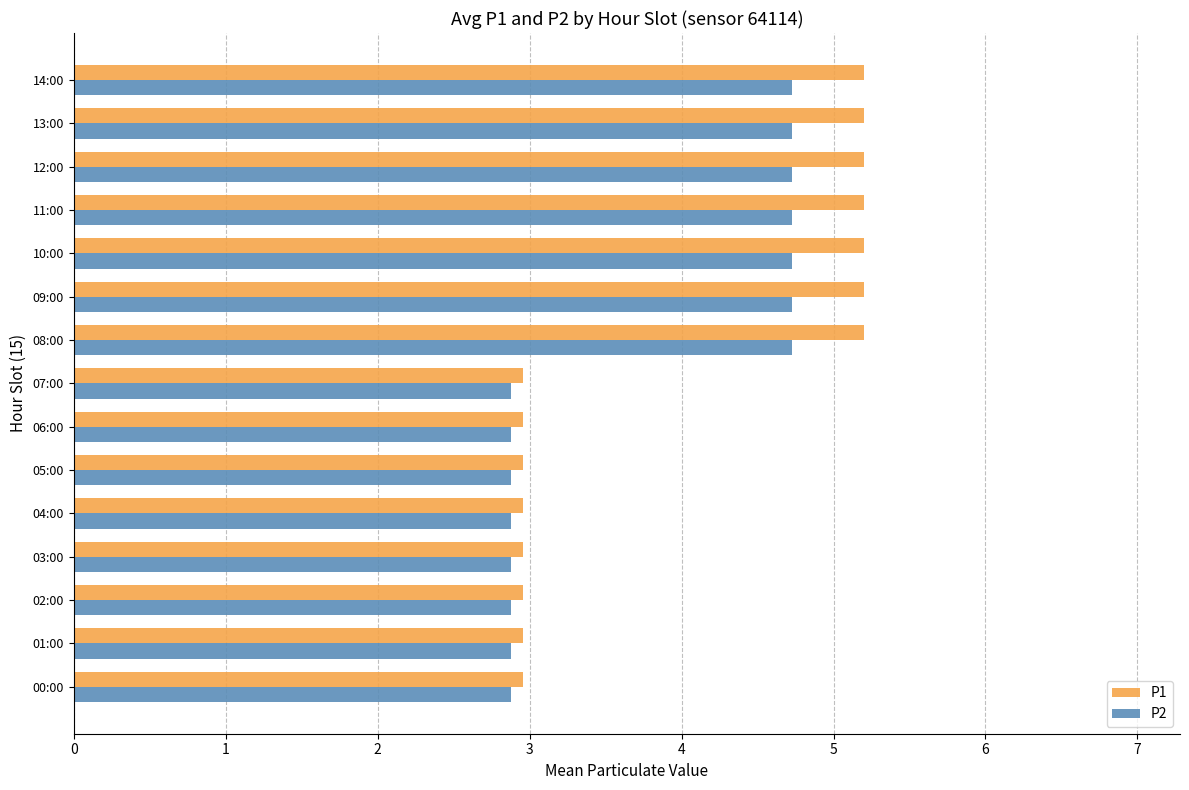

Rank the series by their average value, from highest to lowest.

P1, P2